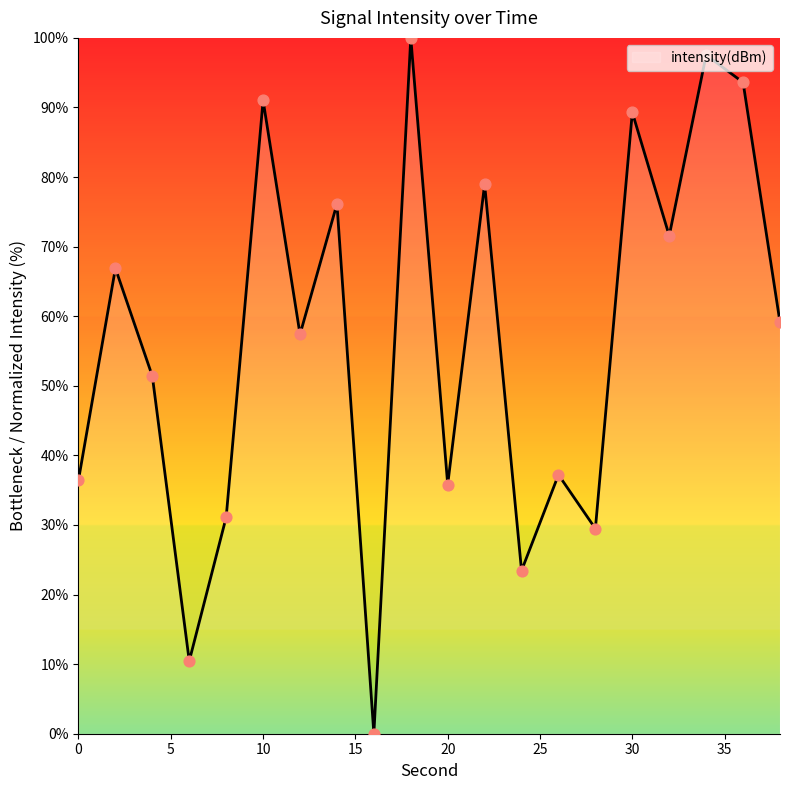

What is the maximum value shown in the chart?

100.0